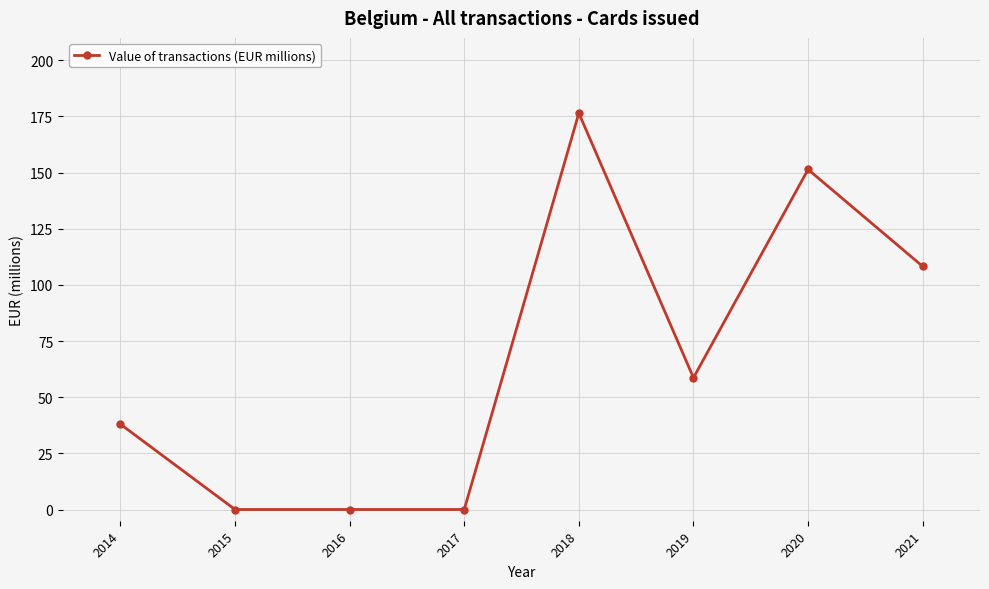

Reading left to right, extract all data points from this chart.

2014=38.0	2015=0.0	2016=0.0	2017=0.0	2018=176.5	2019=58.7	2020=151.4	2021=108.3